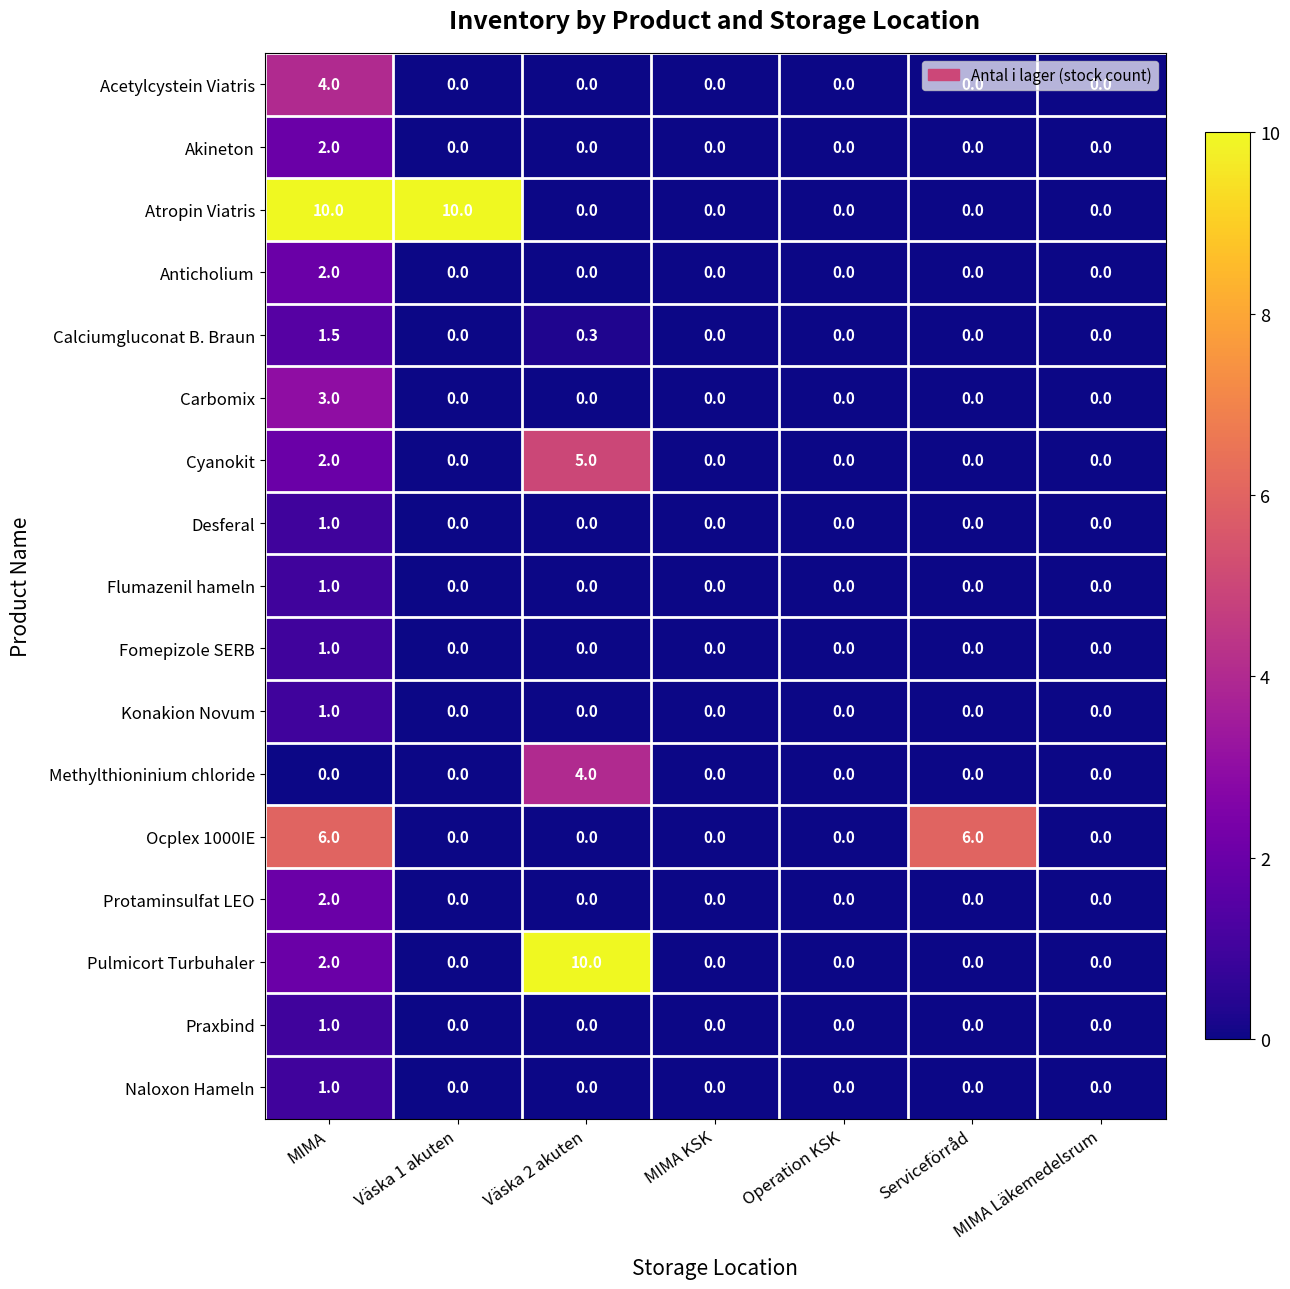

What is the highest value of the Naloxon Hameln series?

1.0